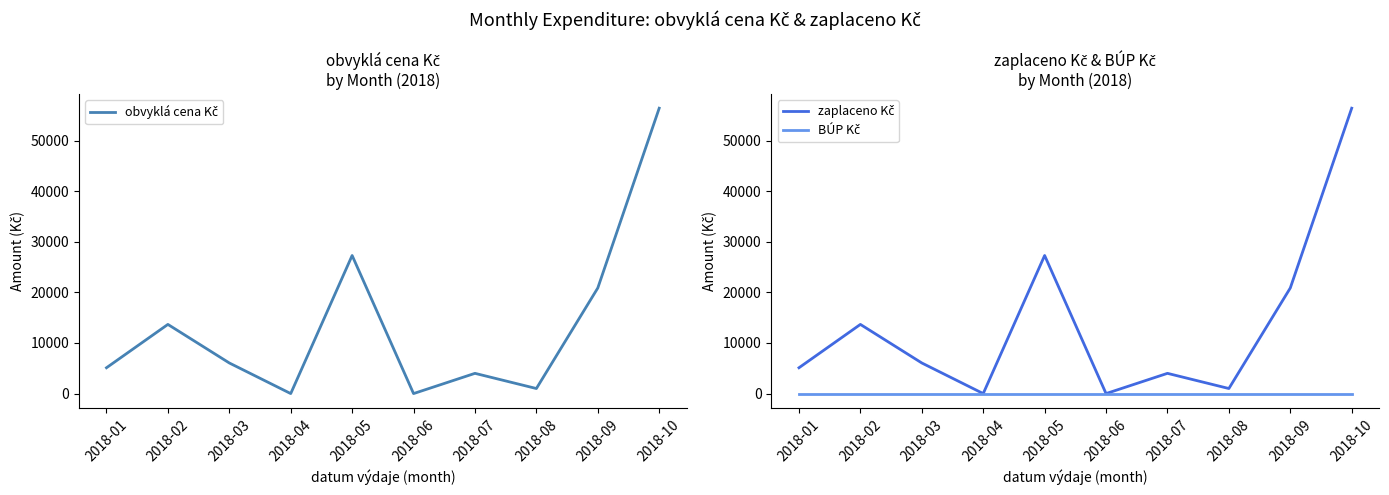

Is this an area chart (filled region under the line)?

No